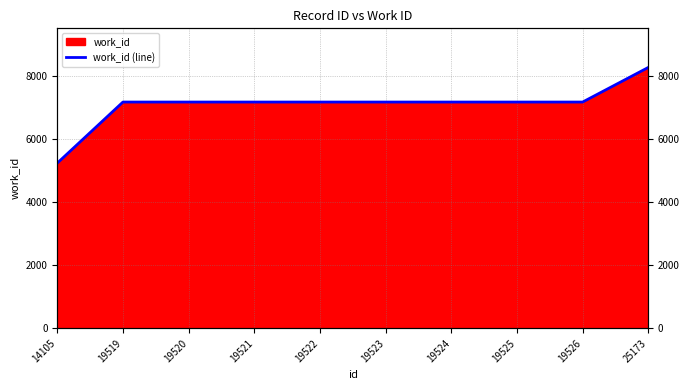

Reading left to right, extract all data points from this chart.

5239	7175	7175	7175	7175	7175	7175	7175	7175	8272